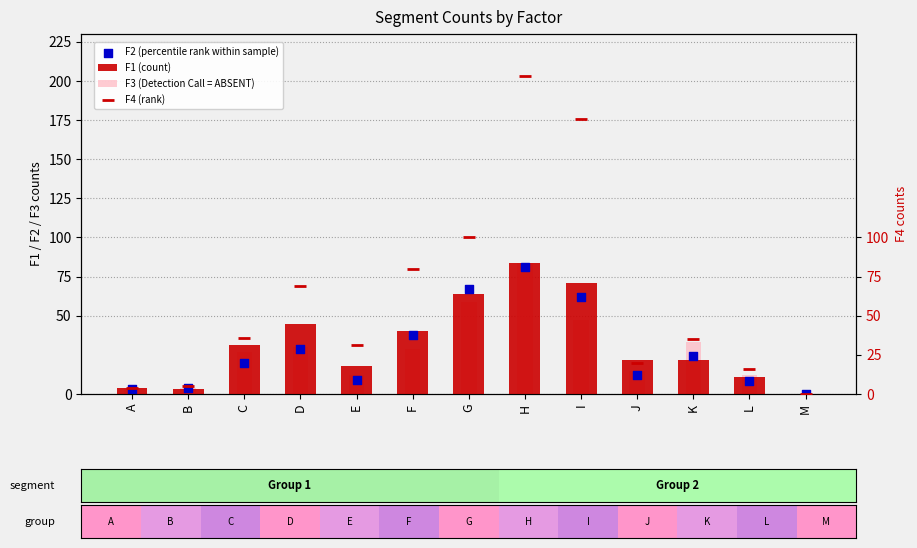

Which series has the largest total across all categories?

F4 (rank)